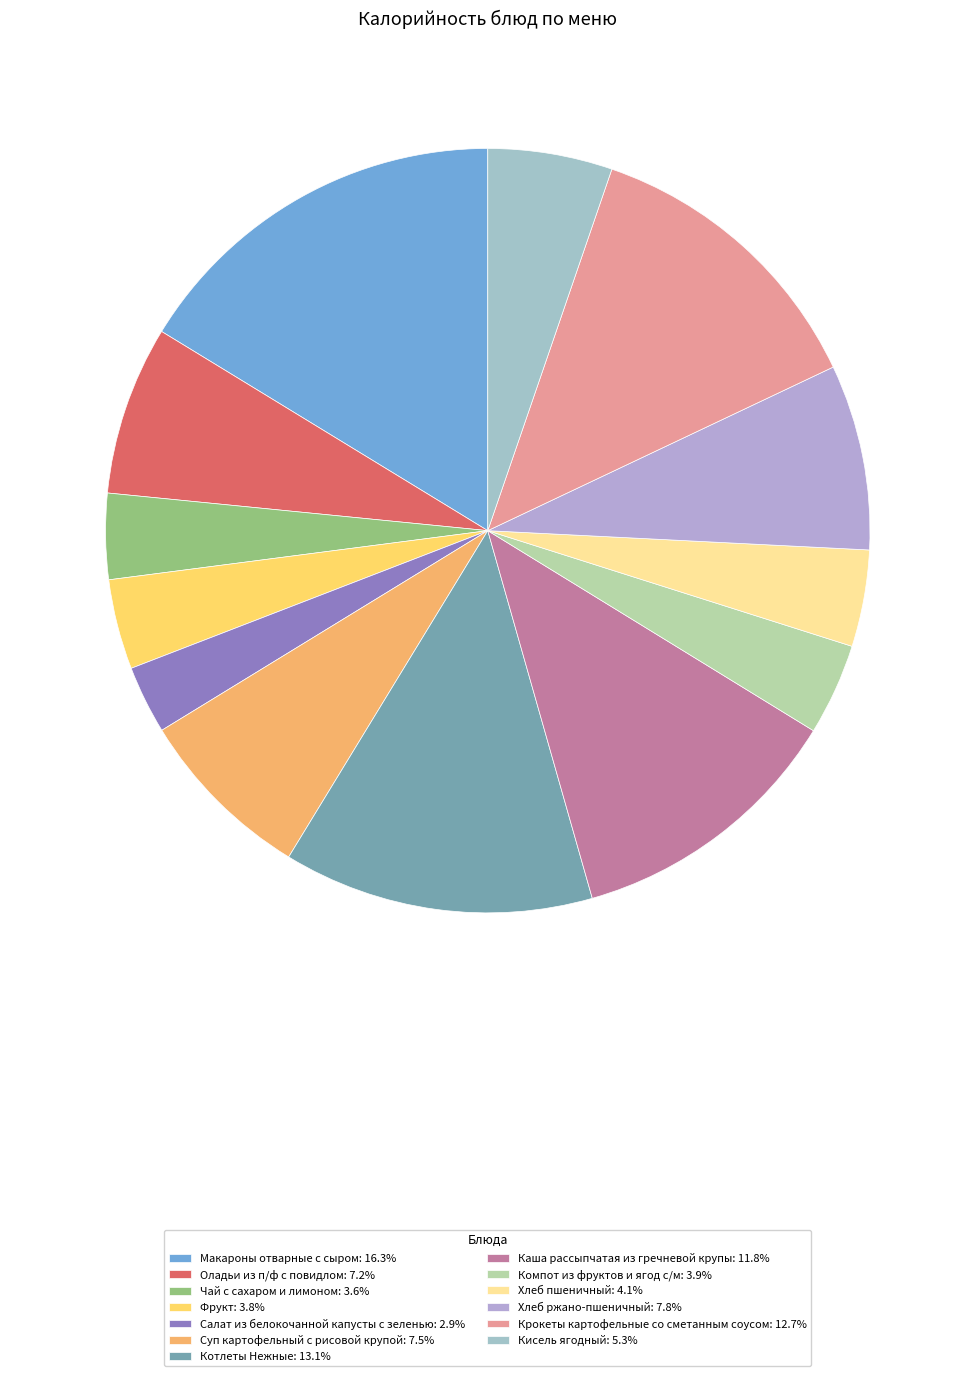

Does Котлеты Нежные represent more than half of the total?

No